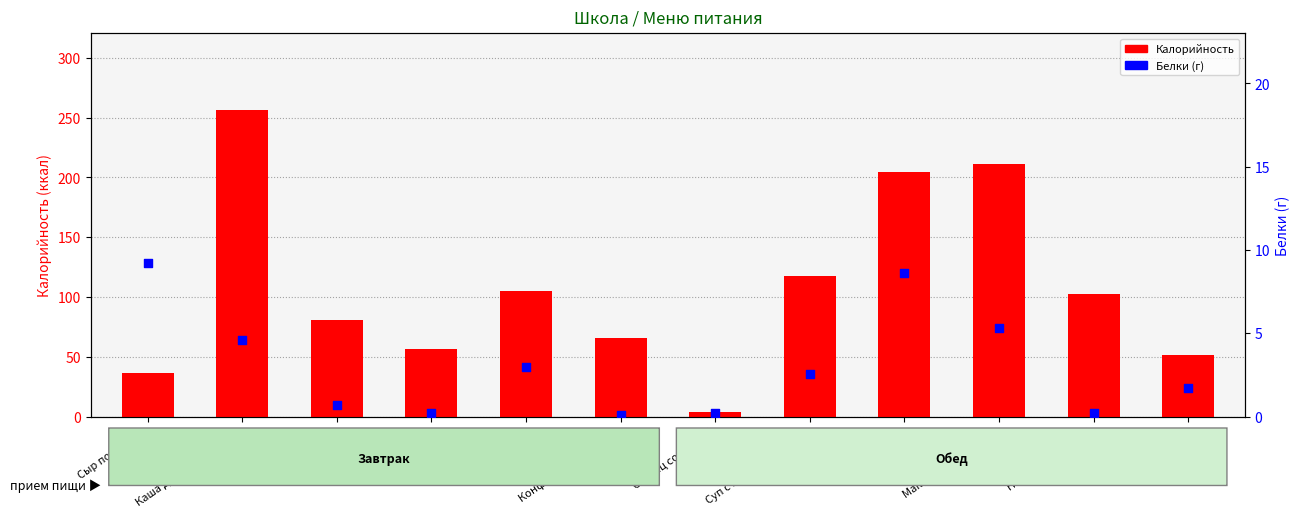

Is the value of Белки (г) at Чай с сахаром greater than the value of Калорийность at Чай с сахаром?

No